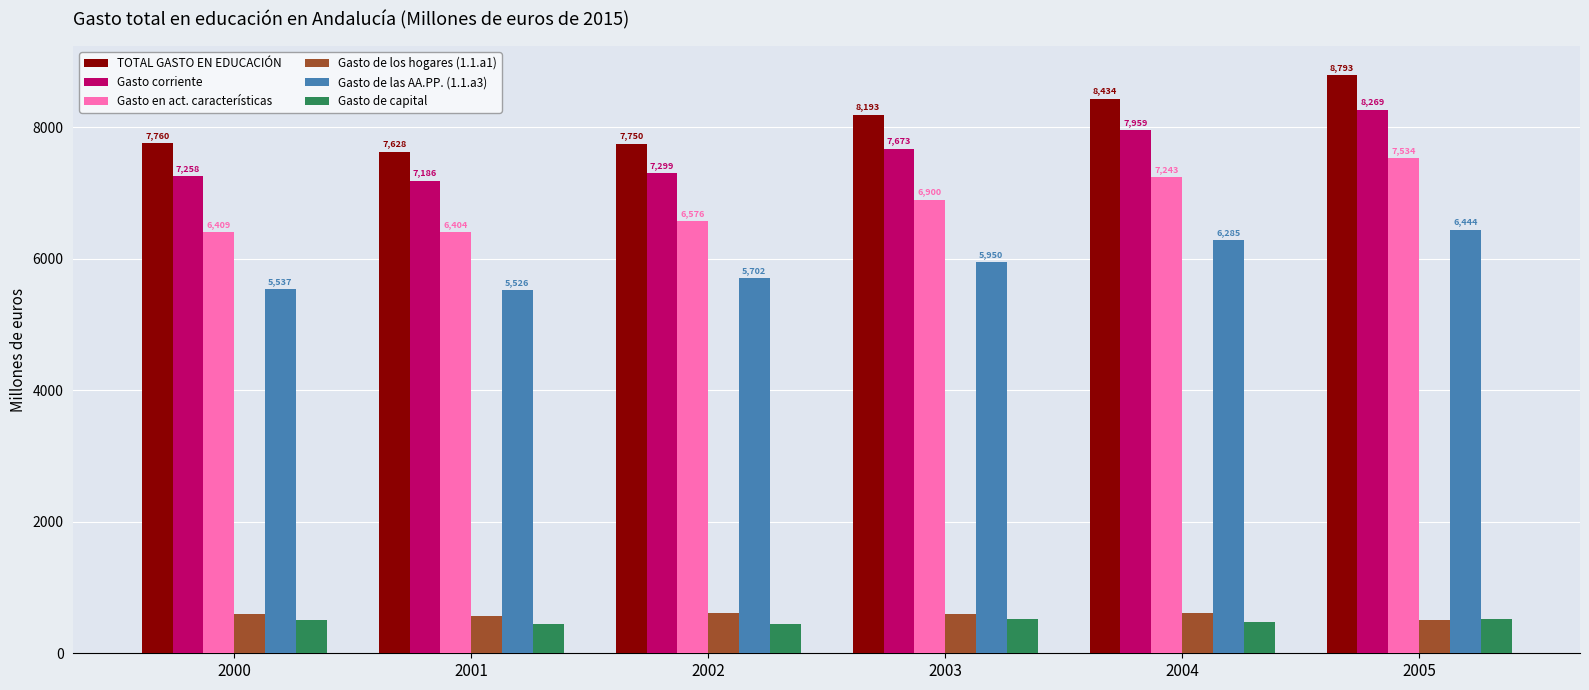

The TOTAL GASTO EN EDUCACIÓN series shows 8193.0 at 2003. True or false?

True